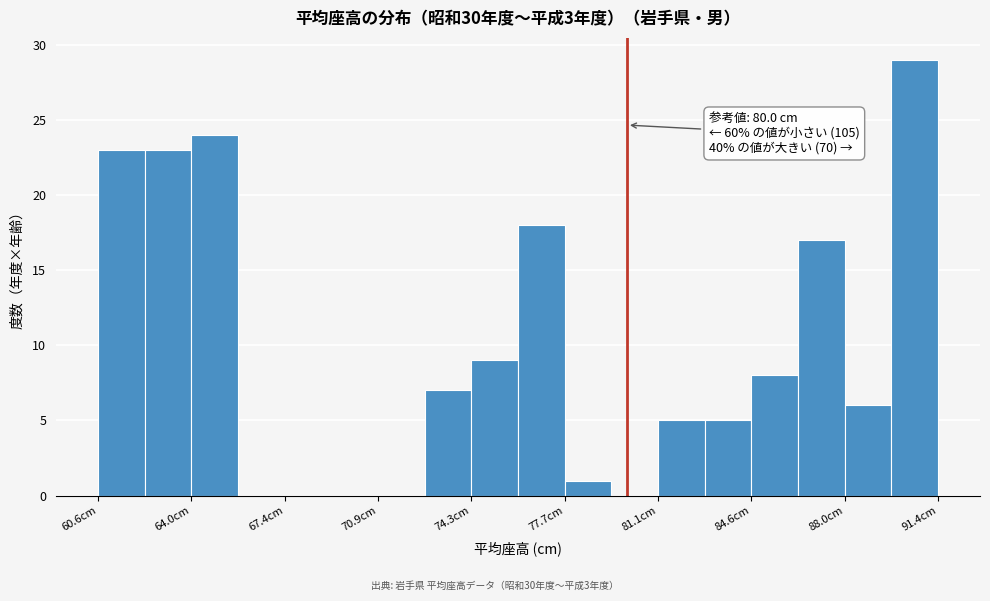

Around what value on the x-axis is the tallest bar? Give the approximate position of its centre, as read against the axis.

90.5